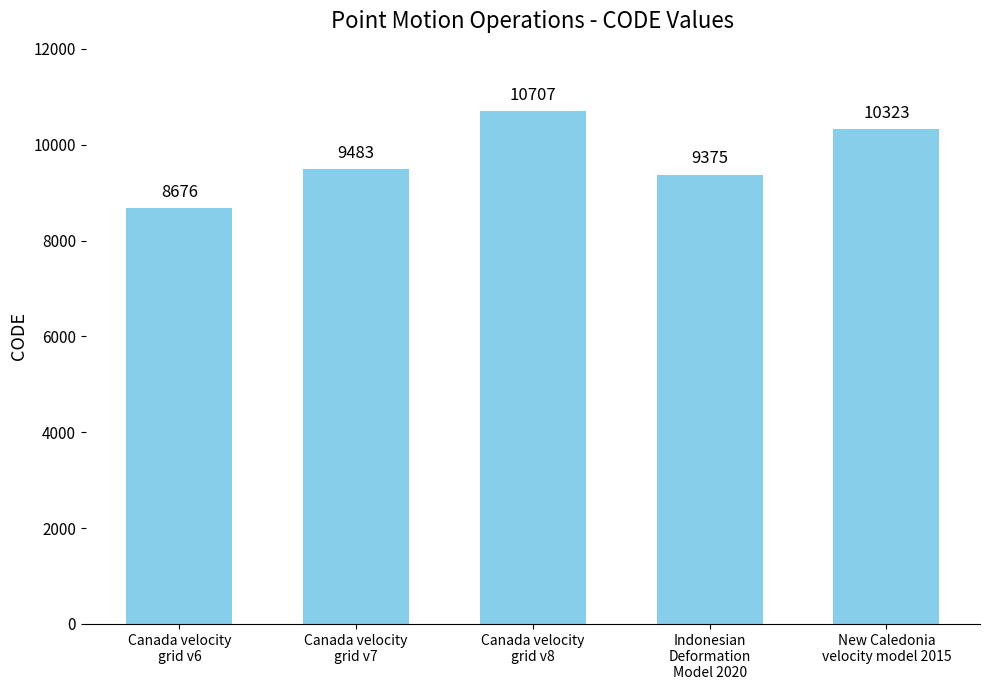

Between New Caledonia
velocity model 2015 and Indonesian
Deformation
Model 2020, which is larger?

New Caledonia
velocity model 2015